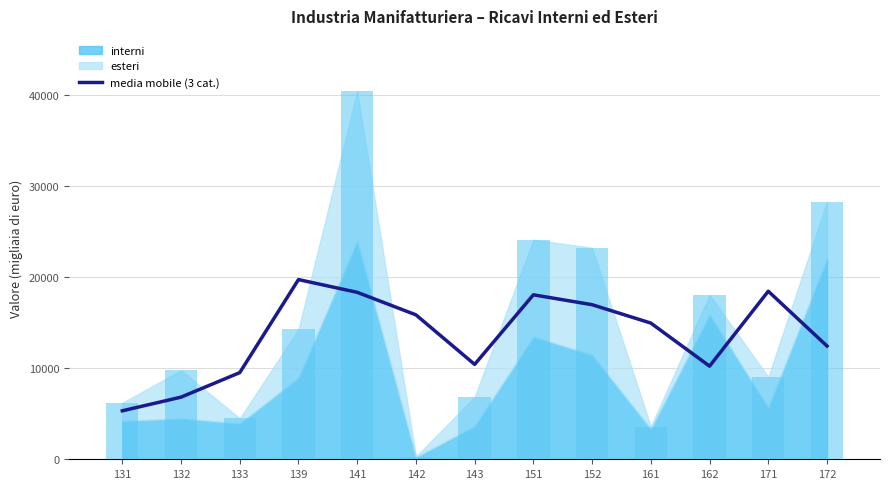

Which category has the lowest value across all series?

131